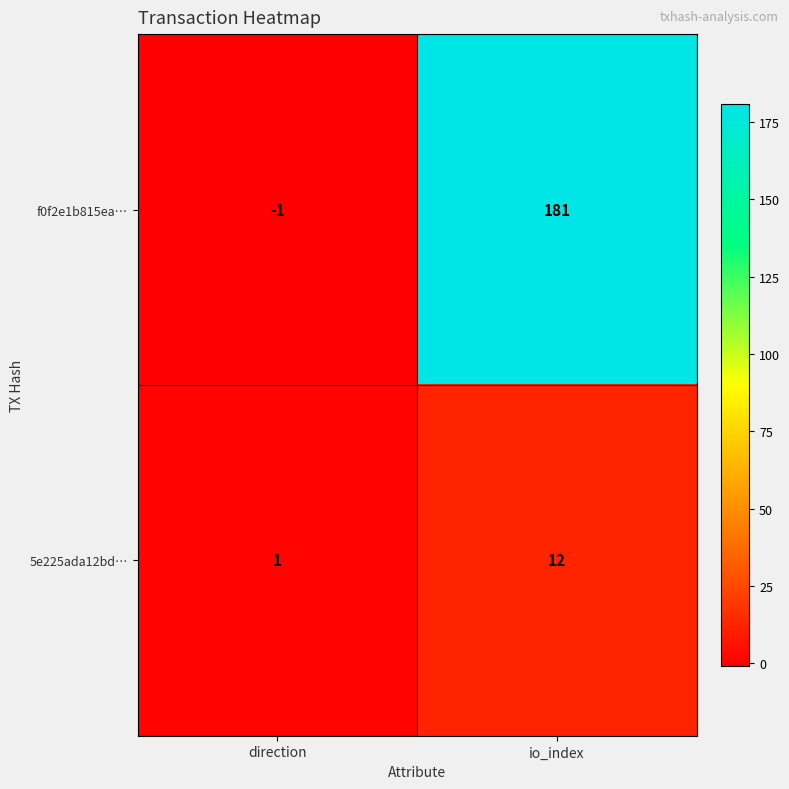

How many data points does each series have?

2